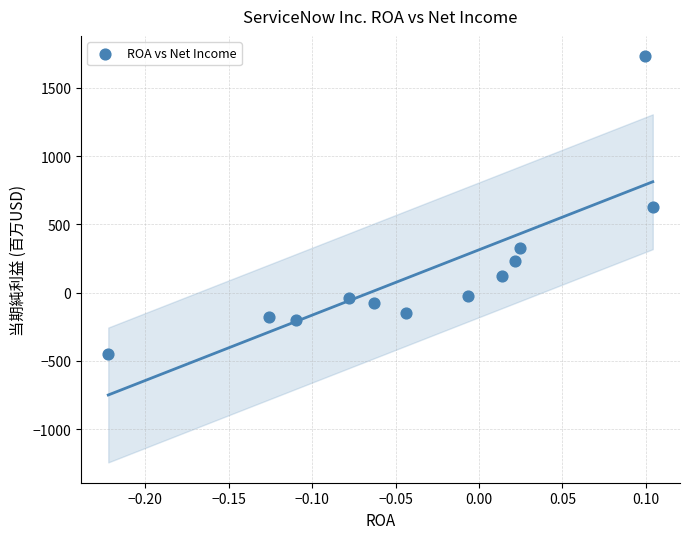

What is the range of Y values (max minus min)?

2183